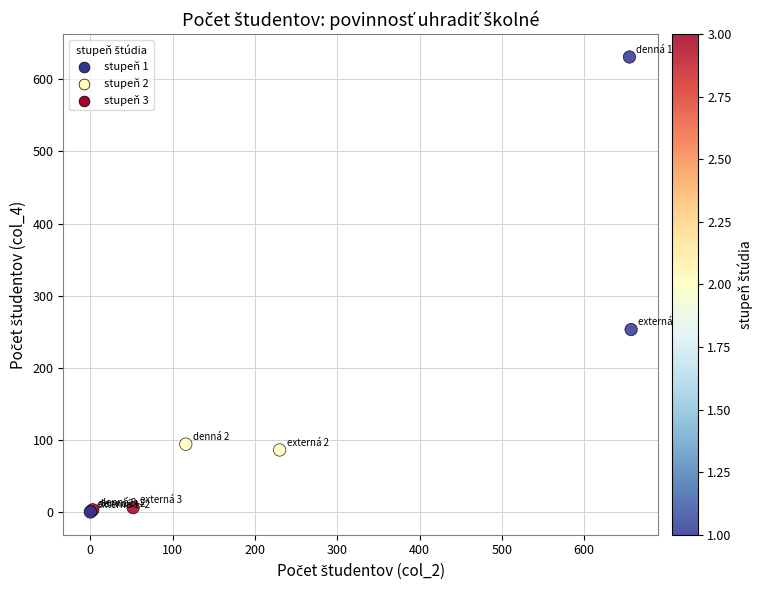

What Y value in the scatter plot is closest to 315?

253